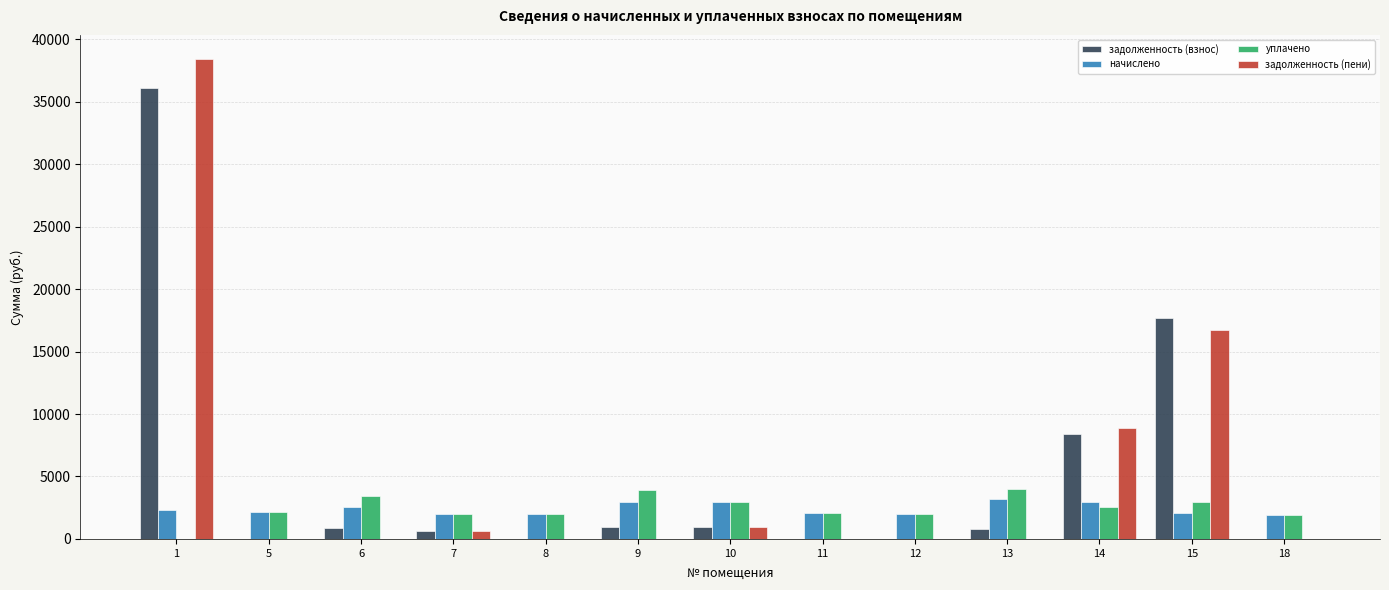

What is the maximum value for задолженность (пени)?

38424.1